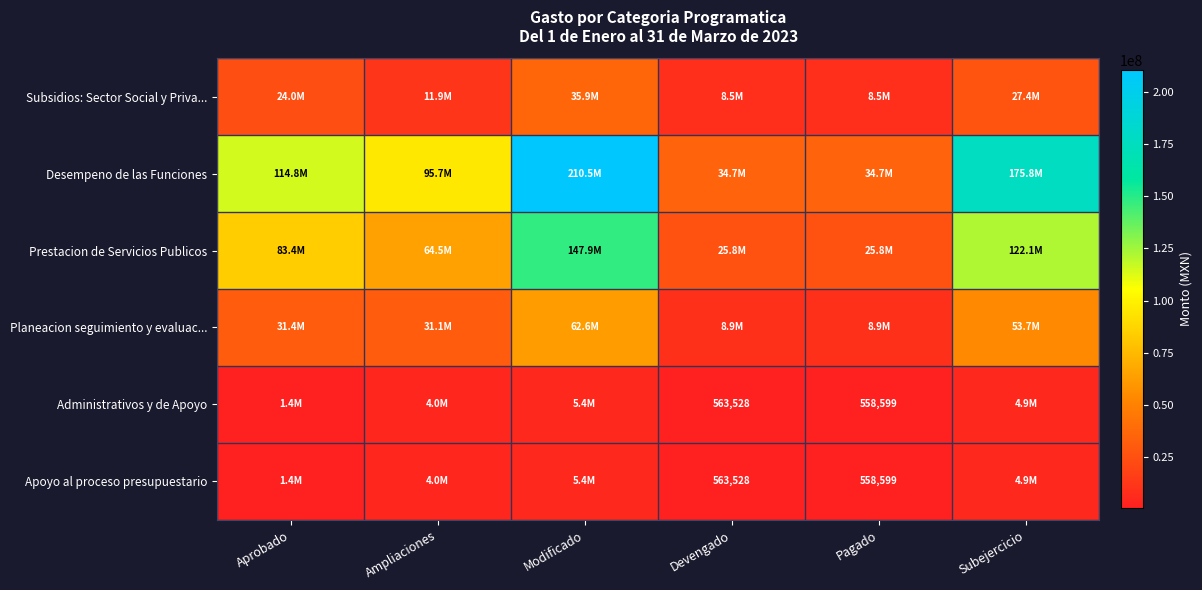

Is the value of Planeacion seguimiento y evaluac... at Devengado greater than the value of Desempeno de las Funciones at Subejercicio?

No